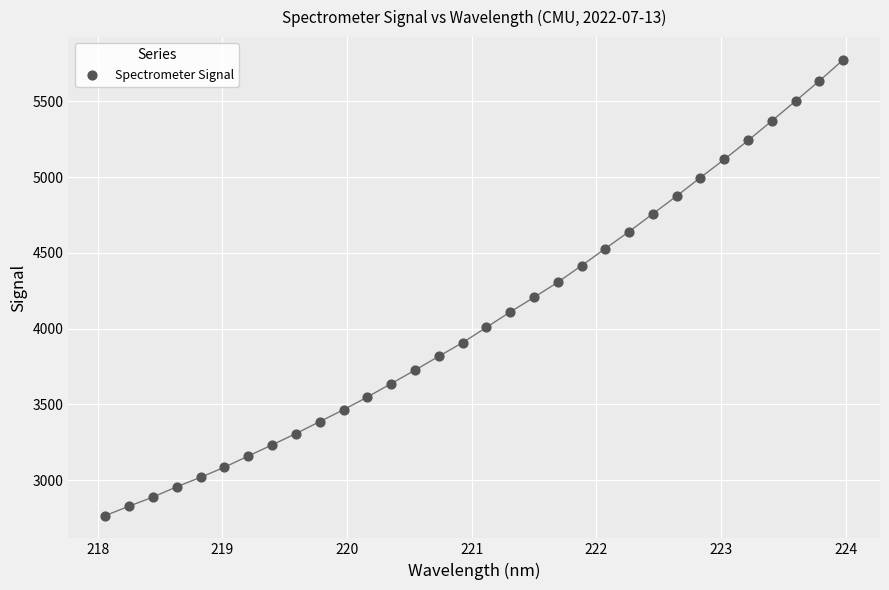

What is the range of X values (max minus min)?

5.9